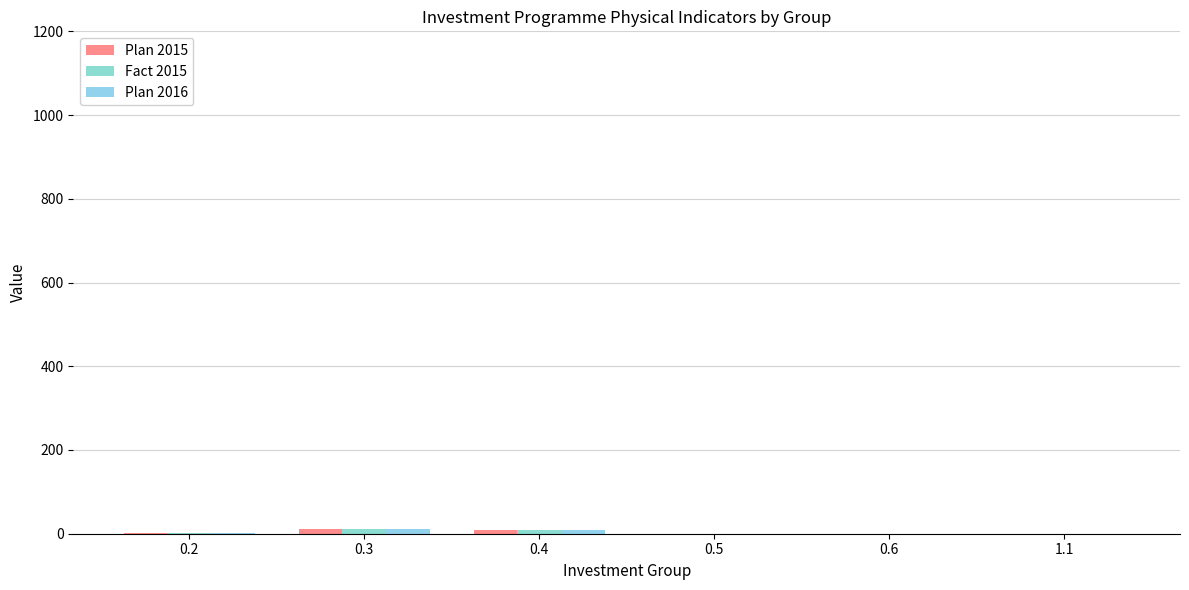

Which series has the largest total across all categories?

Fact 2015